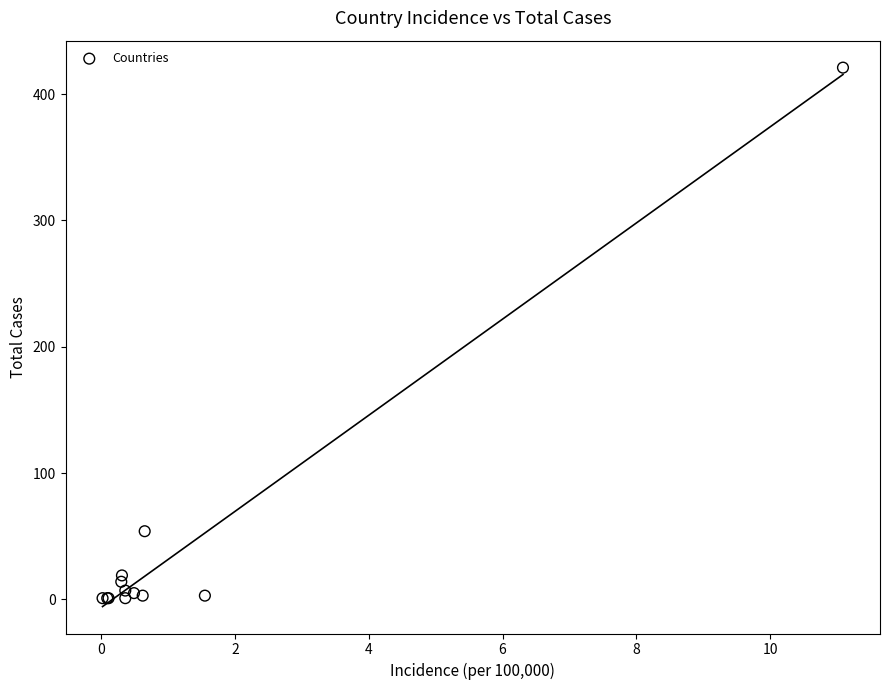

What Y value in the scatter plot is closest to 211?

54